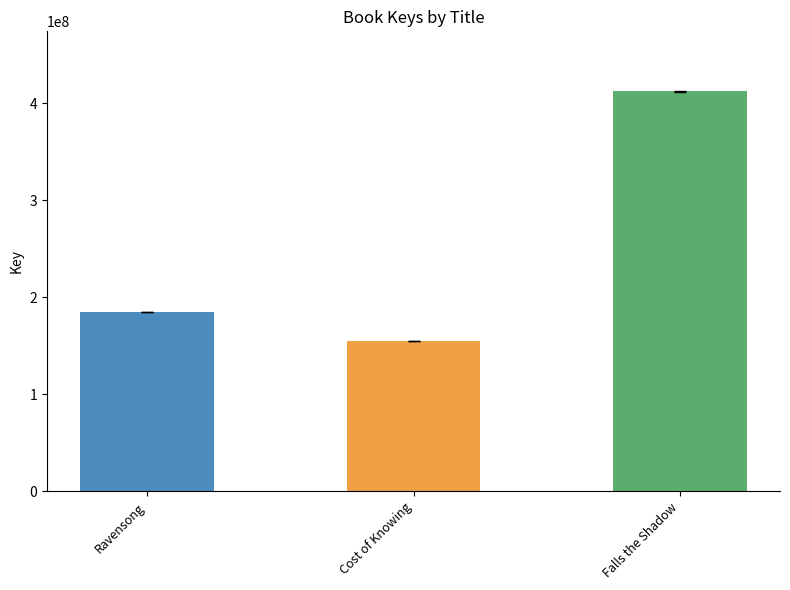

True or false: the data shows 412325254 at Falls the Shadow.

True